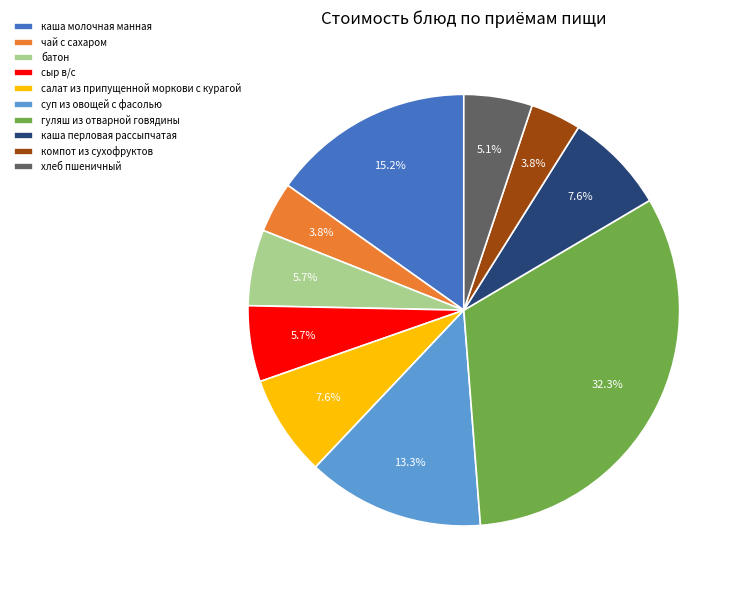

Is there a majority slice in this chart?

No